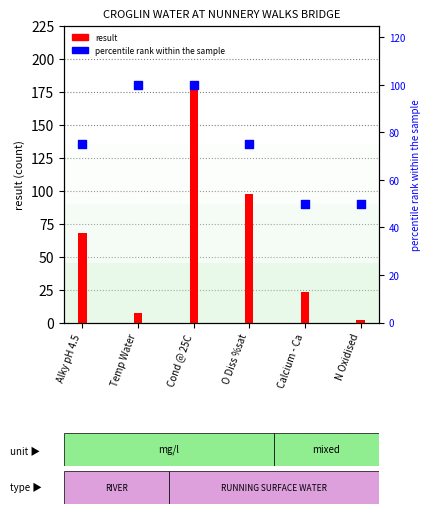

Which has a higher value, Cond @ 25C or Temp Water?

Cond @ 25C